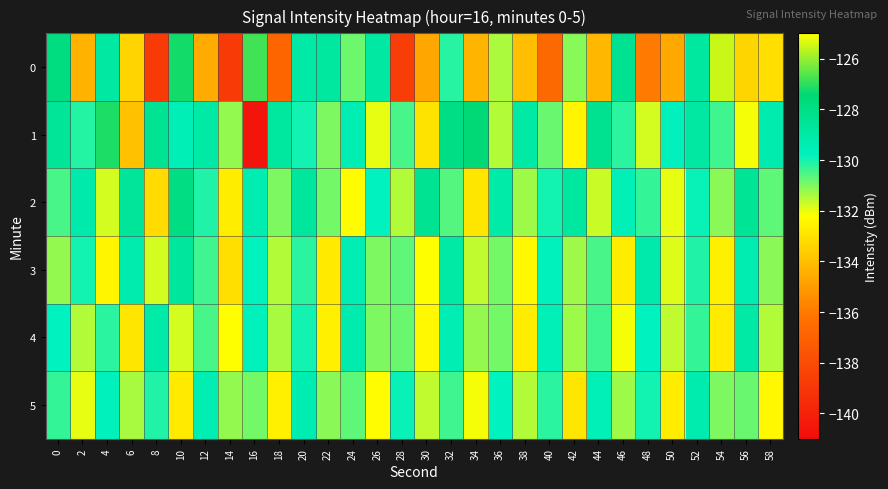

Reading left to right, transcribe all the data shown in this chart.

0: 0=-127.8	2=-134.4	4=-128.9	6=-133.4	8=-138.8	10=-127.2	12=-134.6	14=-138.8	16=-126.8	18=-136.8	20=-129.0	22=-128.8	24=-130.8	26=-128.9	28=-138.7	30=-134.7	32=-130.2	34=-134.3	36=-131.4	38=-134.1	40=-136.6	42=-131.1	44=-134.2	46=-128.4	48=-136.0	50=-134.6	52=-128.8	54=-125.5	56=-133.4	58=-133.1
1: 0=-128.6	2=-130.1	4=-127.1	6=-133.9	8=-128.4	10=-129.5	12=-129.0	14=-131.2	16=-140.6	18=-128.8	20=-130.0	22=-131.0	24=-129.5	26=-132.0	28=-130.5	30=-133.0	32=-128.0	34=-127.5	36=-131.5	38=-129.0	40=-130.8	42=-132.5	44=-128.3	46=-130.2	48=-131.8	50=-129.7	52=-128.9	54=-130.4	56=-132.1	58=-129.3
2: 0=-130.5	2=-129.2	4=-131.8	6=-128.6	8=-133.2	10=-127.9	12=-130.1	14=-132.7	16=-129.4	18=-131.0	20=-128.7	22=-130.9	24=-132.3	26=-129.8	28=-131.5	30=-128.4	32=-130.6	34=-132.9	36=-129.1	38=-131.3	40=-130.0	42=-128.8	44=-131.7	46=-129.6	48=-130.3	50=-132.0	52=-129.9	54=-131.1	56=-128.5	58=-130.7
3: 0=-131.2	2=-130.0	4=-132.5	6=-129.3	8=-131.8	10=-128.7	12=-130.4	14=-133.1	16=-129.8	18=-131.5	20=-130.2	22=-132.8	24=-129.5	26=-131.0	28=-130.7	30=-132.2	32=-129.0	34=-131.6	36=-130.9	38=-132.4	40=-129.7	42=-131.3	44=-130.5	46=-132.7	48=-129.2	50=-131.9	52=-130.1	54=-132.6	56=-129.4	58=-131.1
4: 0=-129.8	2=-131.5	4=-130.2	6=-132.9	8=-129.1	10=-131.8	12=-130.5	14=-132.2	16=-129.7	18=-131.4	20=-130.0	22=-132.6	24=-129.3	26=-131.0	28=-130.8	30=-132.4	32=-129.5	34=-131.2	36=-130.9	38=-132.7	40=-129.6	42=-131.3	44=-130.4	46=-132.1	48=-129.8	50=-131.6	52=-130.3	54=-132.8	56=-129.0	58=-131.5
5: 0=-130.3	2=-132.0	4=-129.7	6=-131.4	8=-130.1	10=-132.8	12=-129.5	14=-131.2	16=-130.9	18=-132.6	20=-129.4	22=-131.1	24=-130.7	26=-132.3	28=-129.9	30=-131.6	32=-130.4	34=-132.1	36=-129.8	38=-131.5	40=-130.2	42=-132.9	44=-129.6	46=-131.3	48=-130.0	50=-132.7	52=-129.3	54=-131.0	56=-130.8	58=-132.4